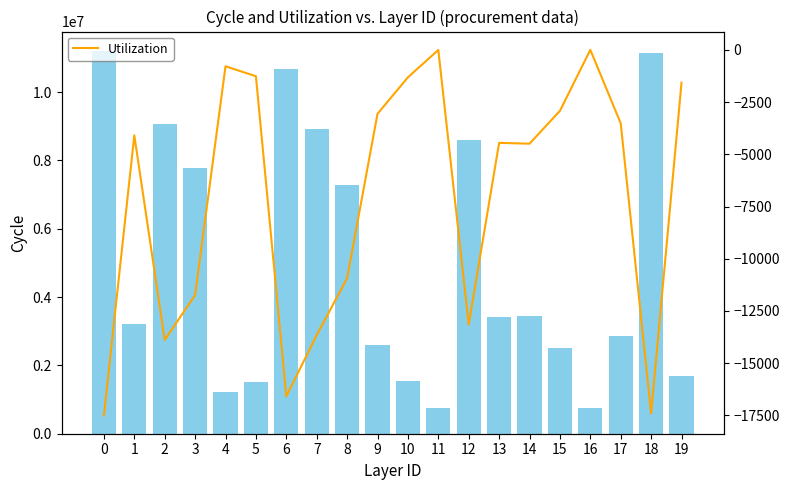

What is the difference between the second highest and second lowest values in the Utilization series?

17399.7